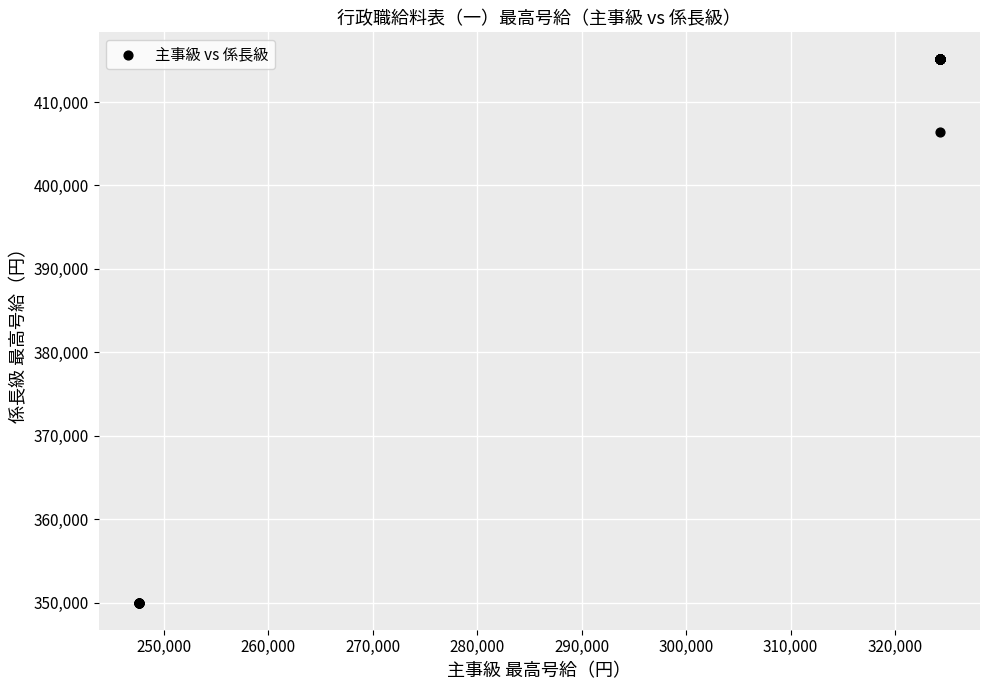

What Y value in the scatter plot is closest to 382550?

406400